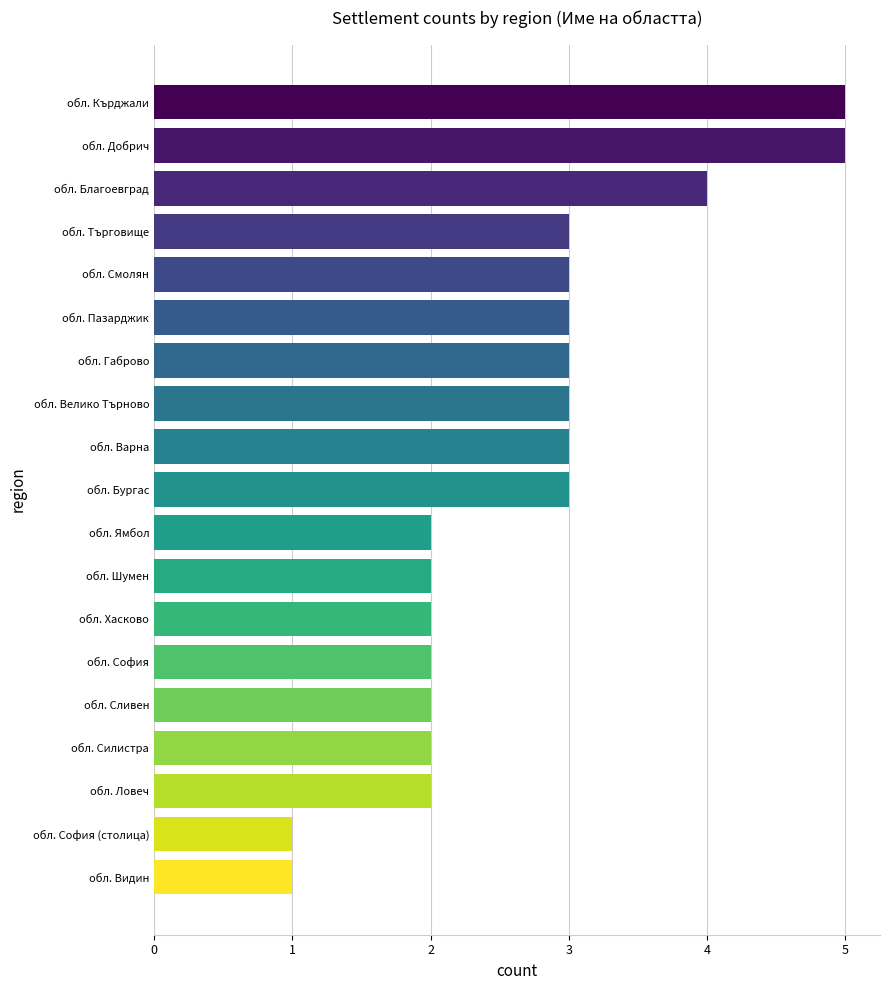

What is the difference between the maximum and minimum values?

4